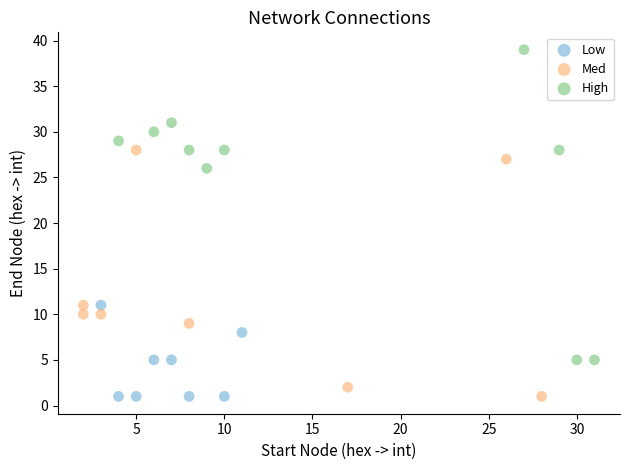

What are all the series names shown in the legend?

Low, Med, High